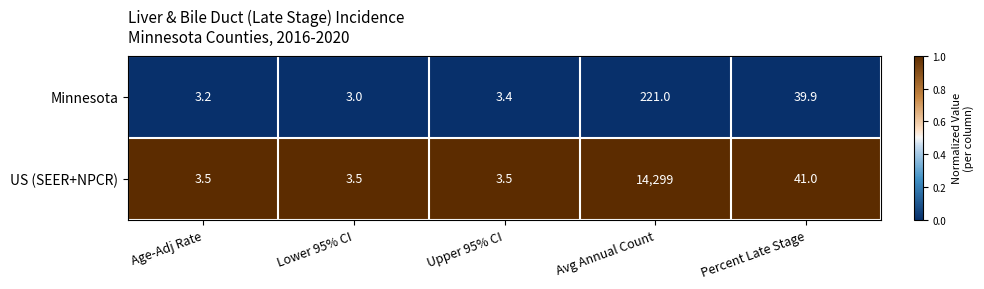

What is the sum of all Minnesota values?

270.5